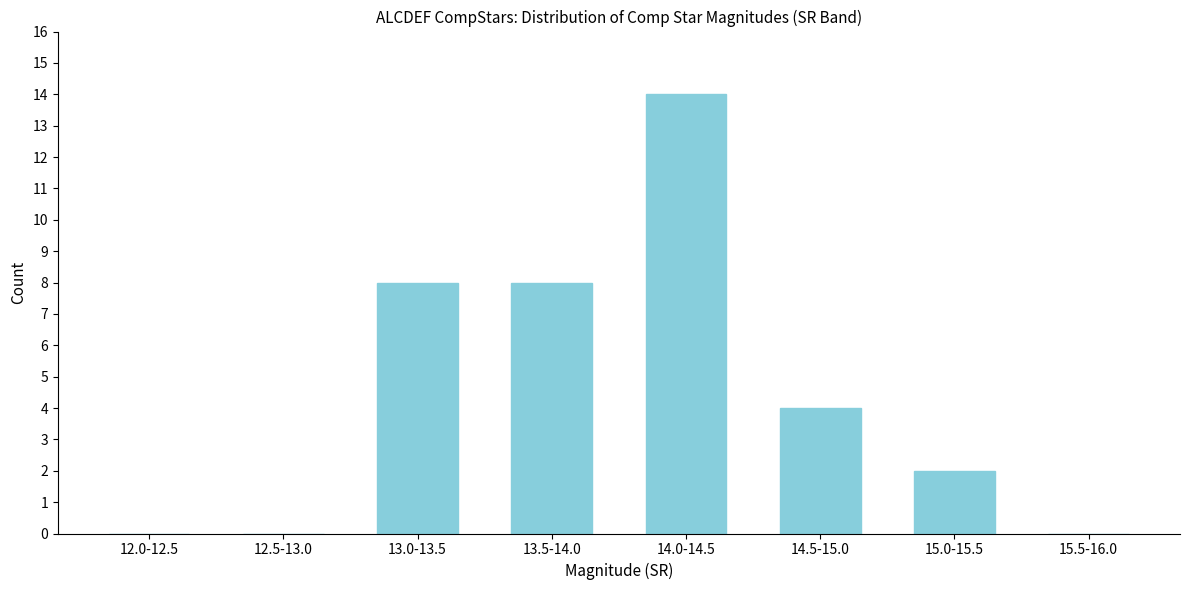

Reading right to left, list all the values displayed in this chart.

15.5-16.0=0	15.0-15.5=2	14.5-15.0=4	14.0-14.5=14	13.5-14.0=8	13.0-13.5=8	12.5-13.0=0	12.0-12.5=0